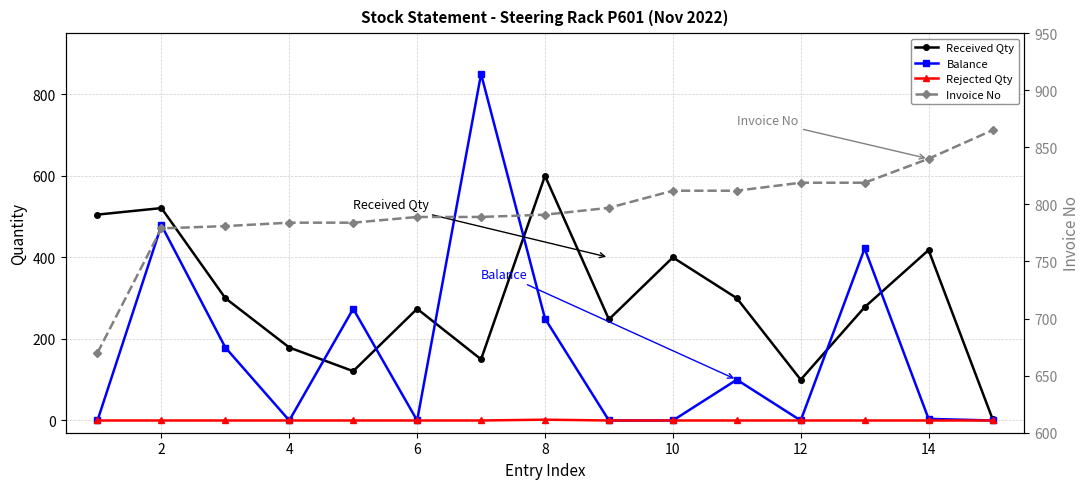

Is the value of Rejected Qty at 16 greater than the value of Invoice No at 14?

No